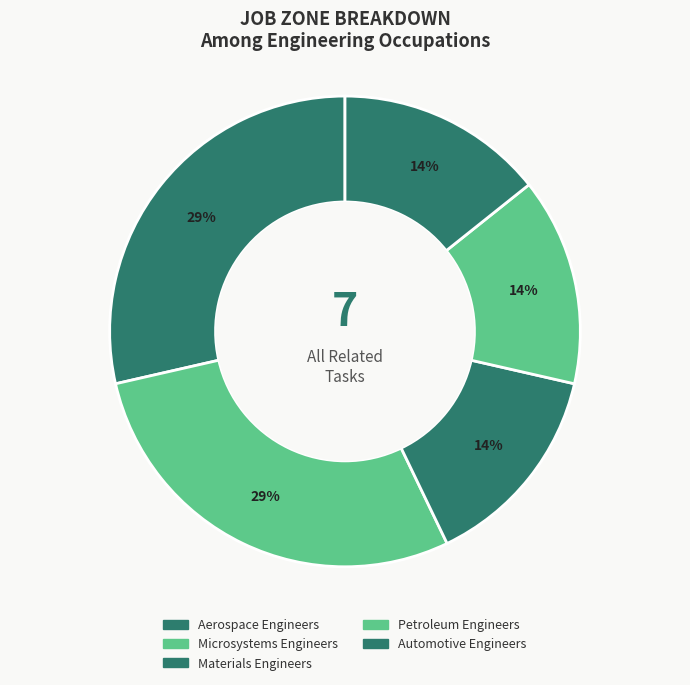

How many slices are in this pie chart?

5